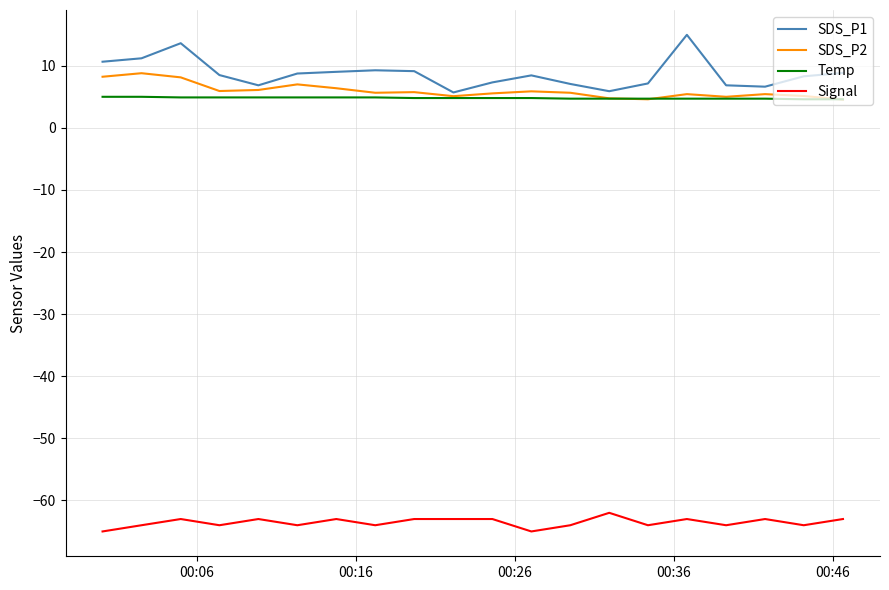

True or false: SDS_P1 and Signal intersect in this chart.

False